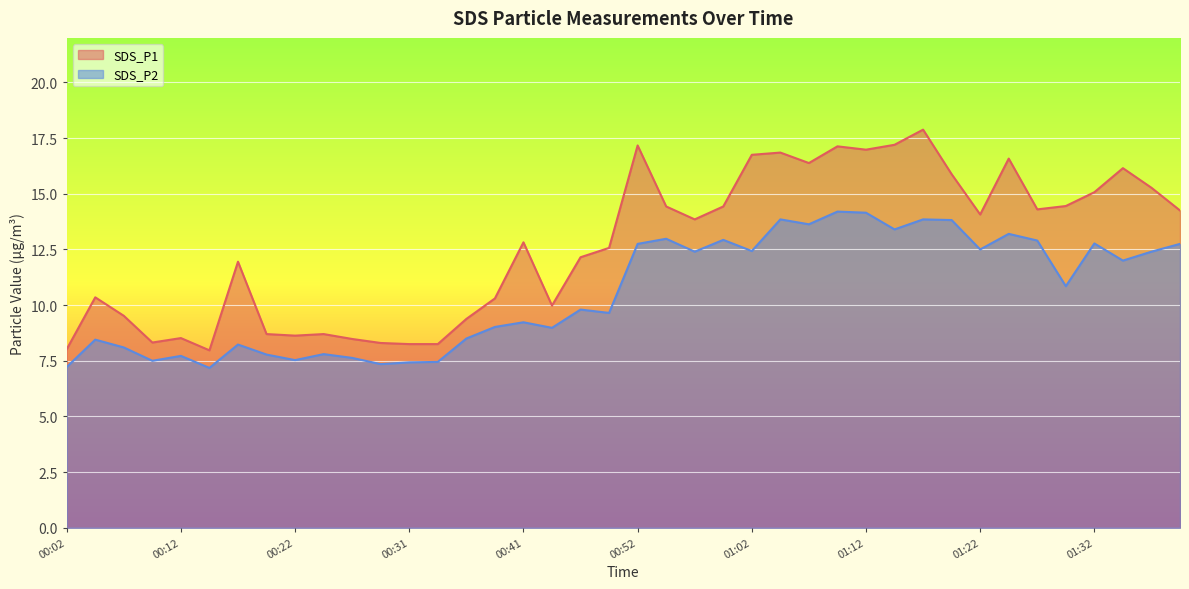

At which category is the sum across all series the highest?

01:17